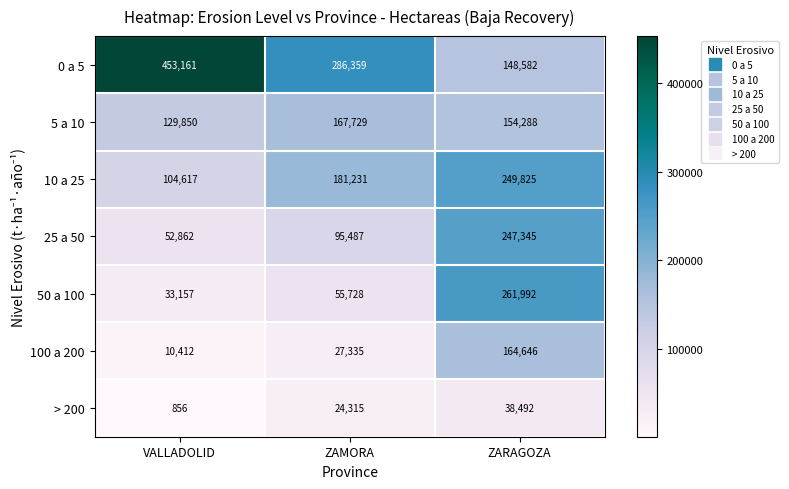

What is the total value across all series at VALLADOLID?

784915